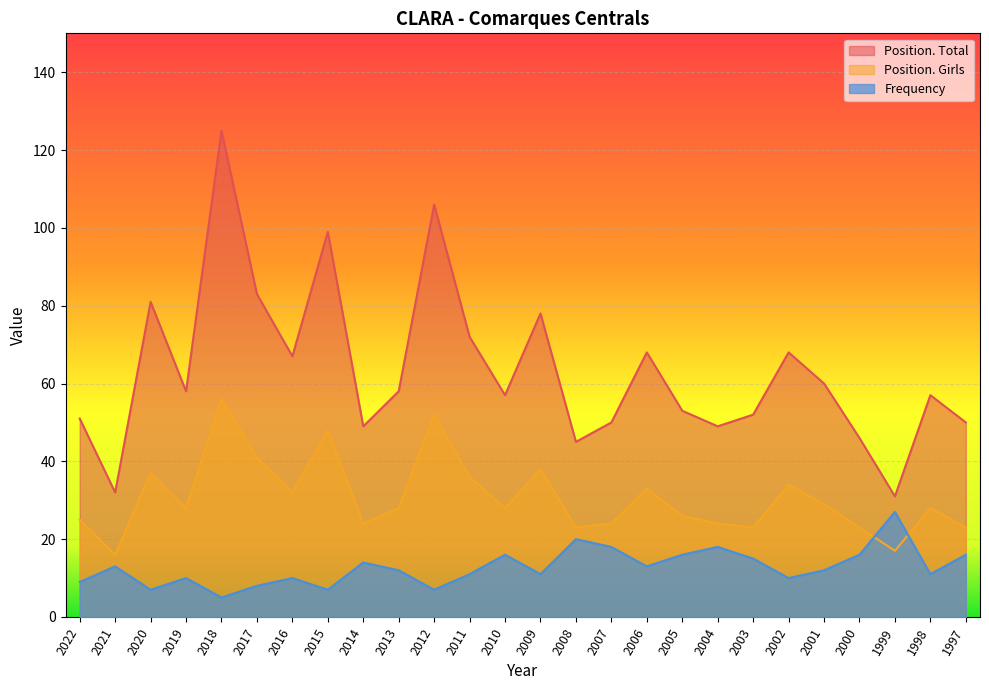

At how many categories does at least one series exceed 42?

24